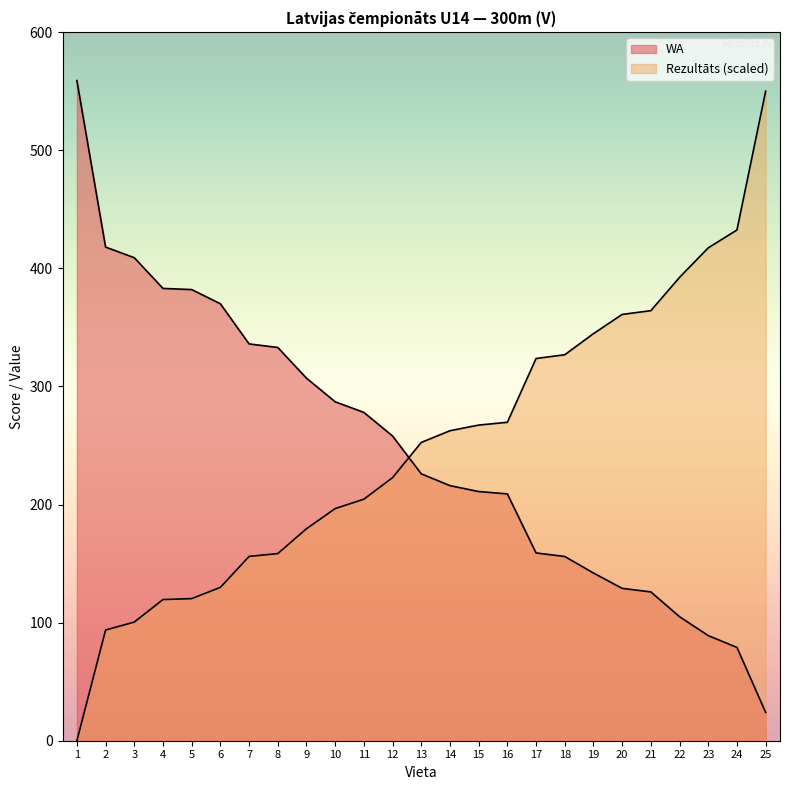

Between which two adjacent categories do WA and Rezultāts first intersect?

12 and 13